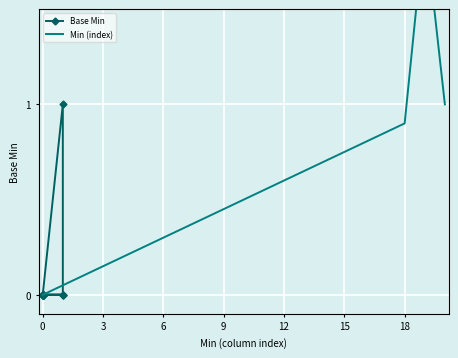

Which has a higher value, 18 or 16?

18